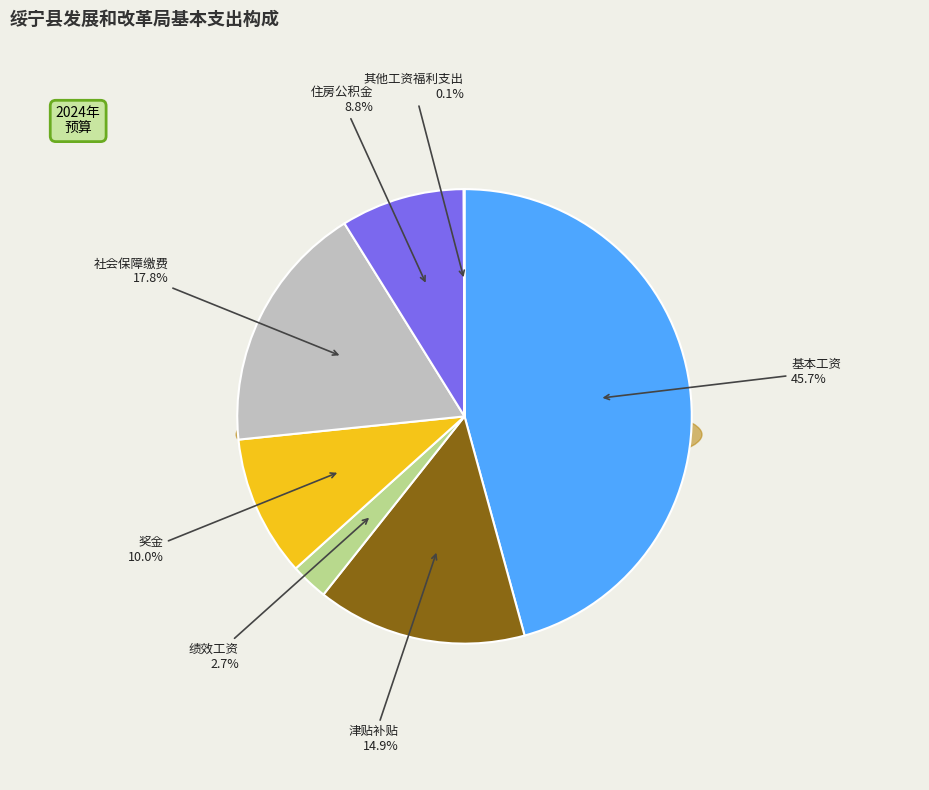

Which has a higher value, 津贴补贴 or 其他工资福利支出?

津贴补贴